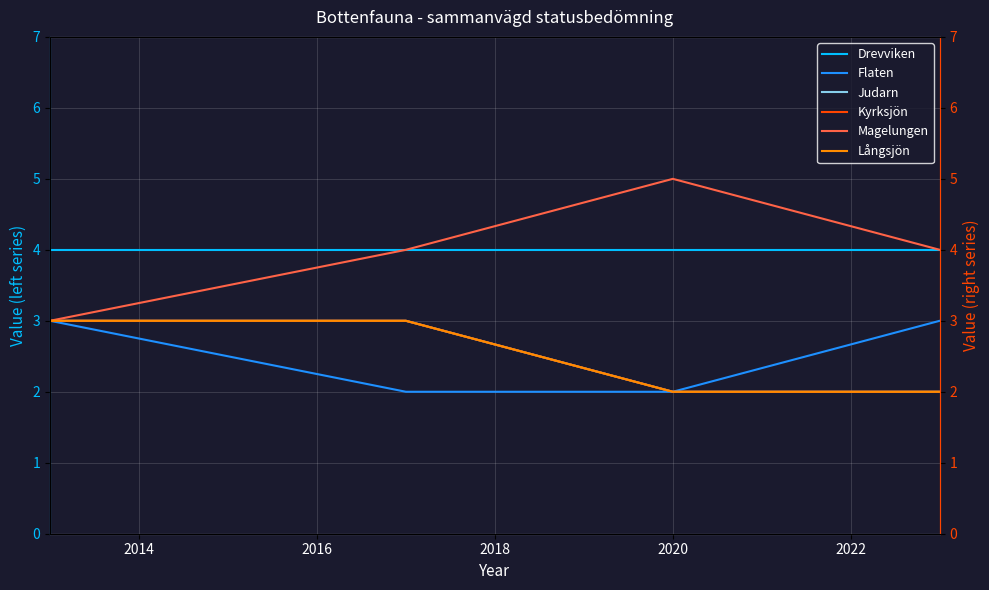

True or false: Flaten and Drevviken intersect in this chart.

False